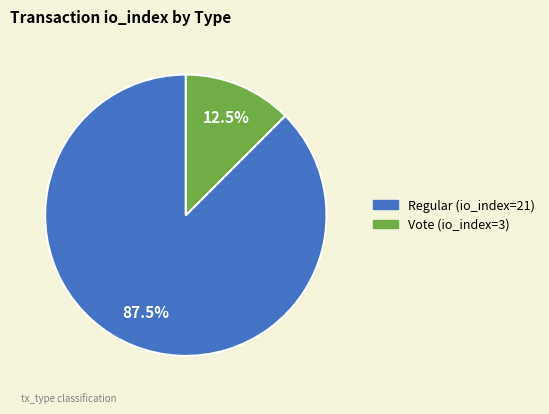

To the nearest percent, what is the combined percentage of Vote (io_index=3) and Regular (io_index=21)?

100%